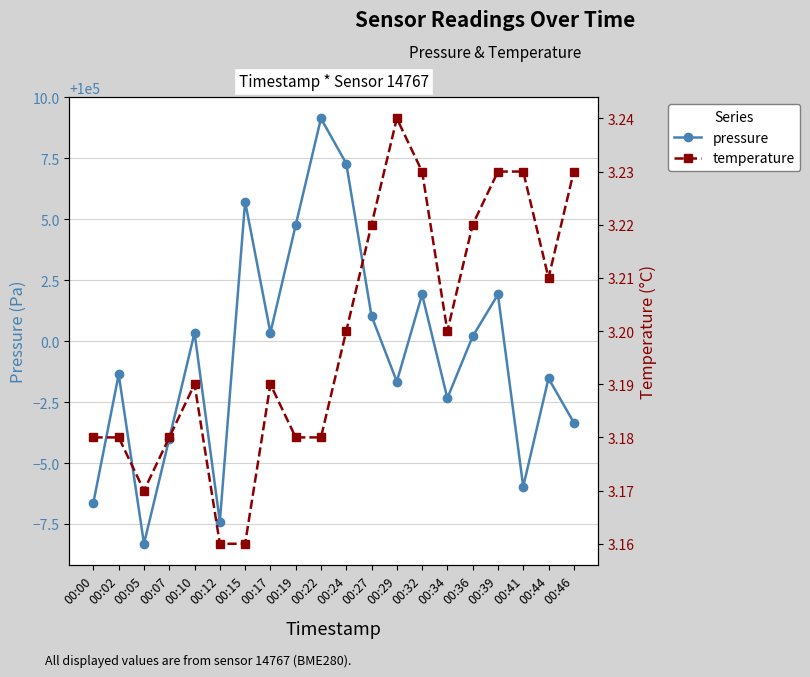

Between 00:19 and 00:29, which series saw the biggest shift?

pressure